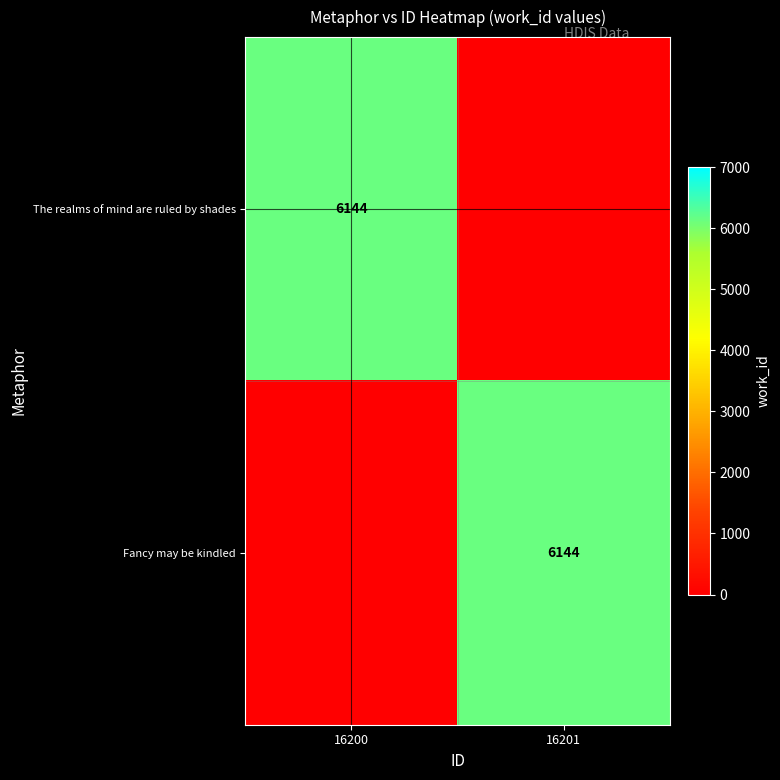

What is the difference between the highest and lowest values at 16200?

6144